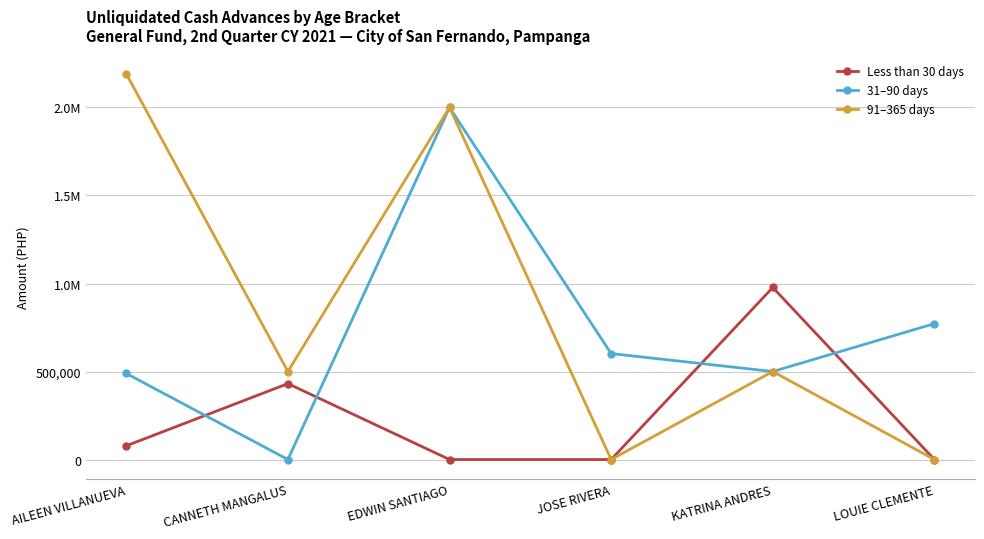

At which label does 31–90 days first exceed 602000?

EDWIN SANTIAGO